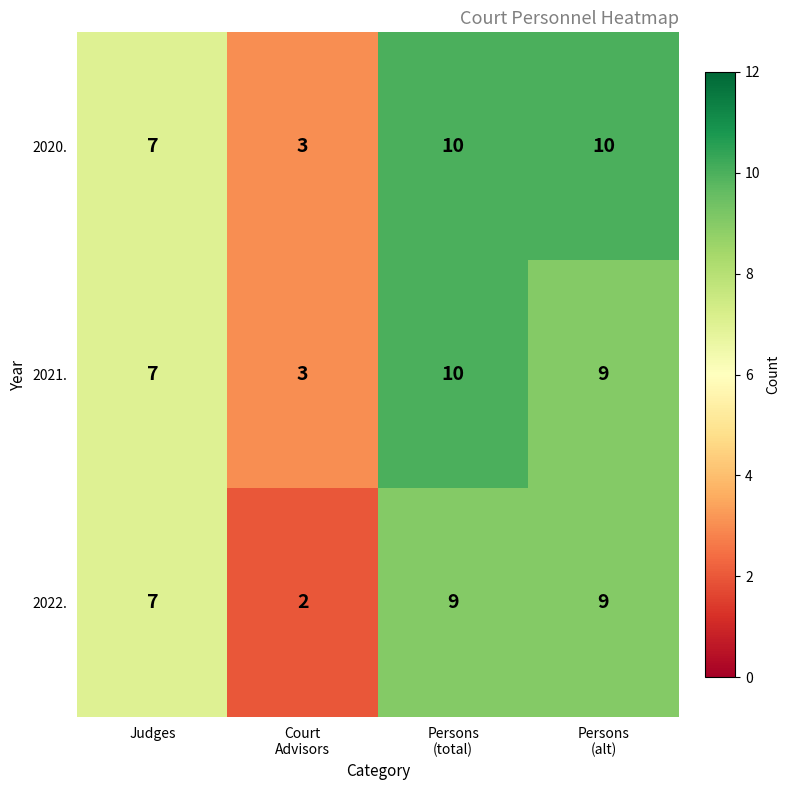

Reading left to right, extract all data points from this chart.

2020.: 7	3	10	10
2021.: 7	3	10	9
2022.: 7	2	9	9